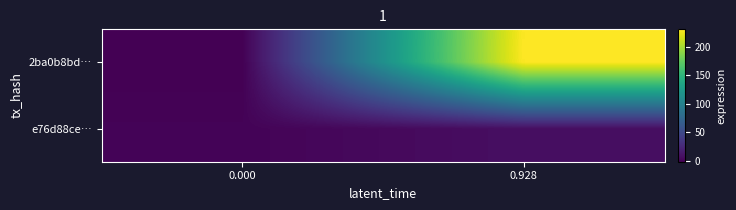

At how many categories does at least one series exceed 215?

1